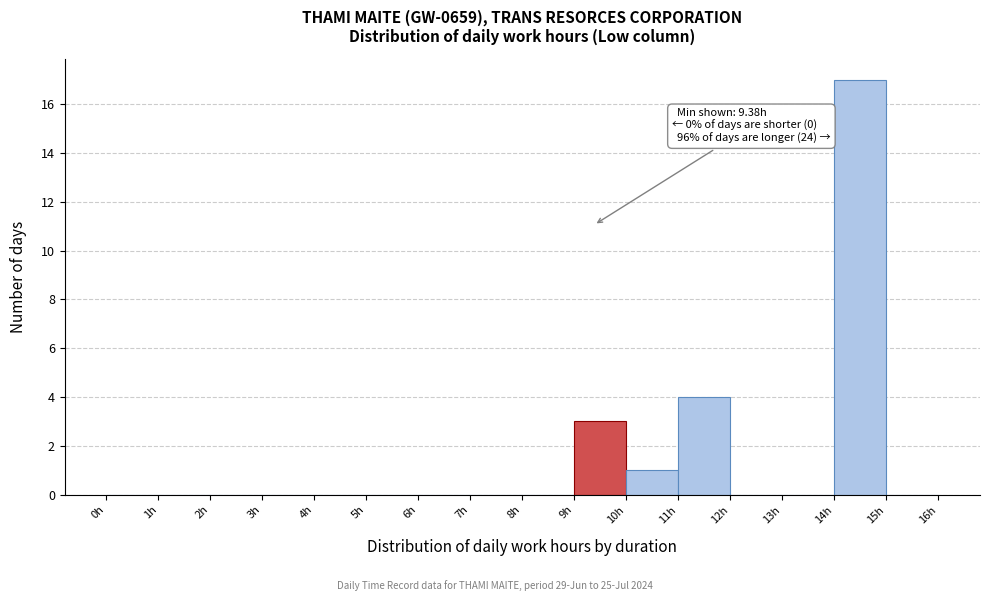

Over which range of the x-axis is the bar tallest?

14 to 15